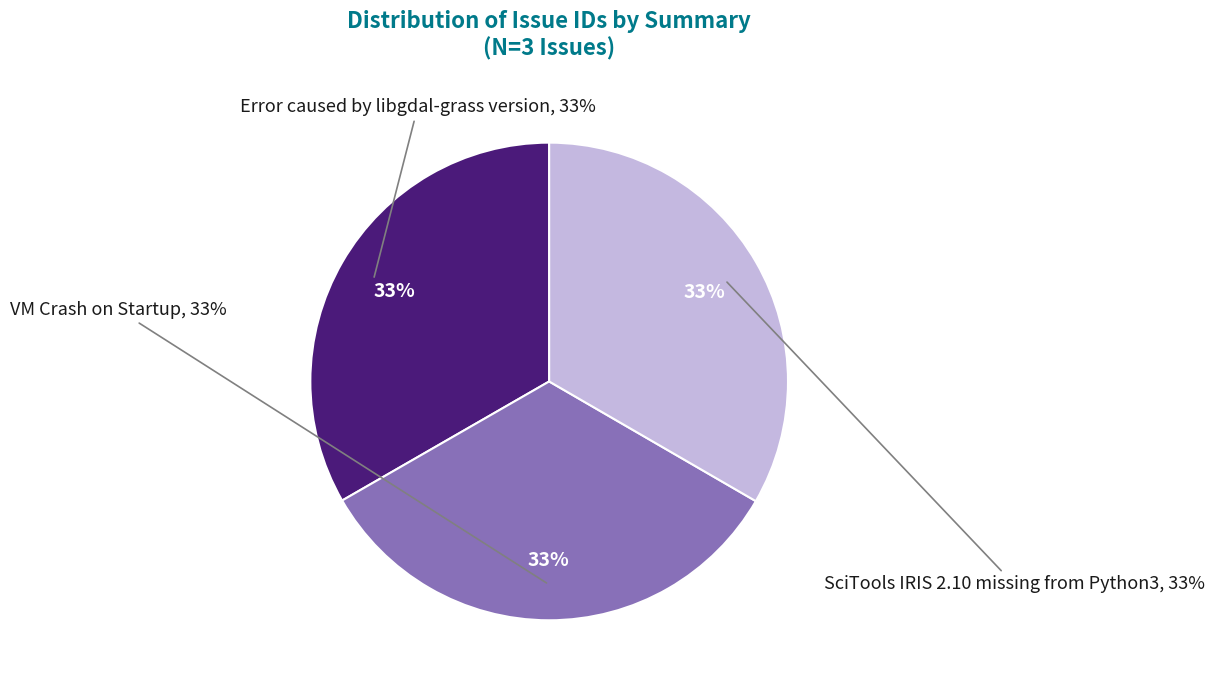

To the nearest percent, what portion does VM Crash on Startup represent?

33%